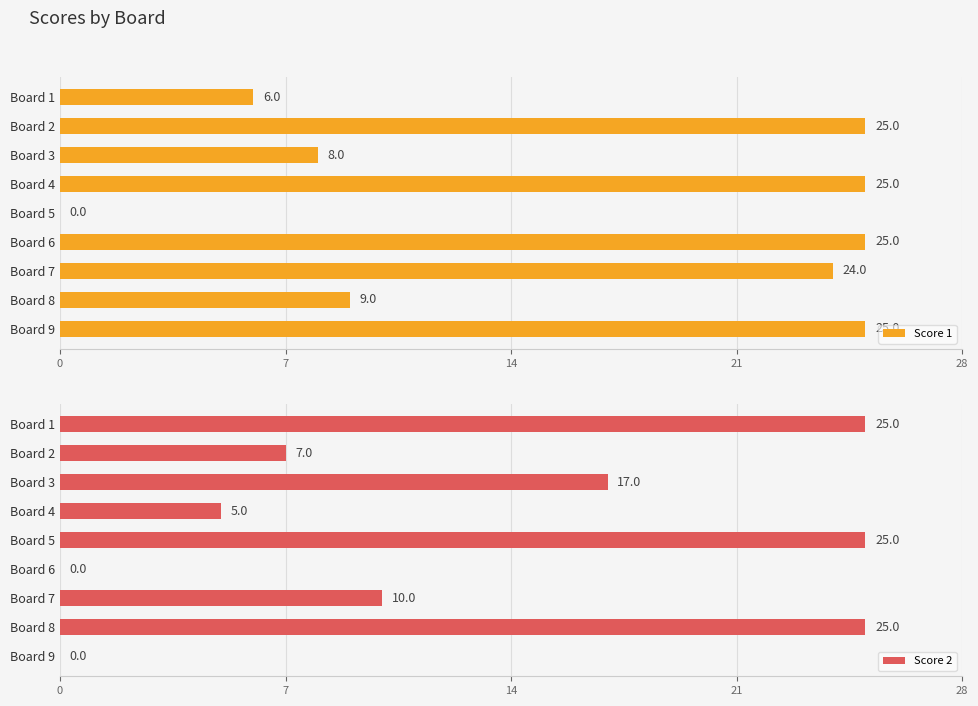

What is the highest value of the Score 1 series?

25